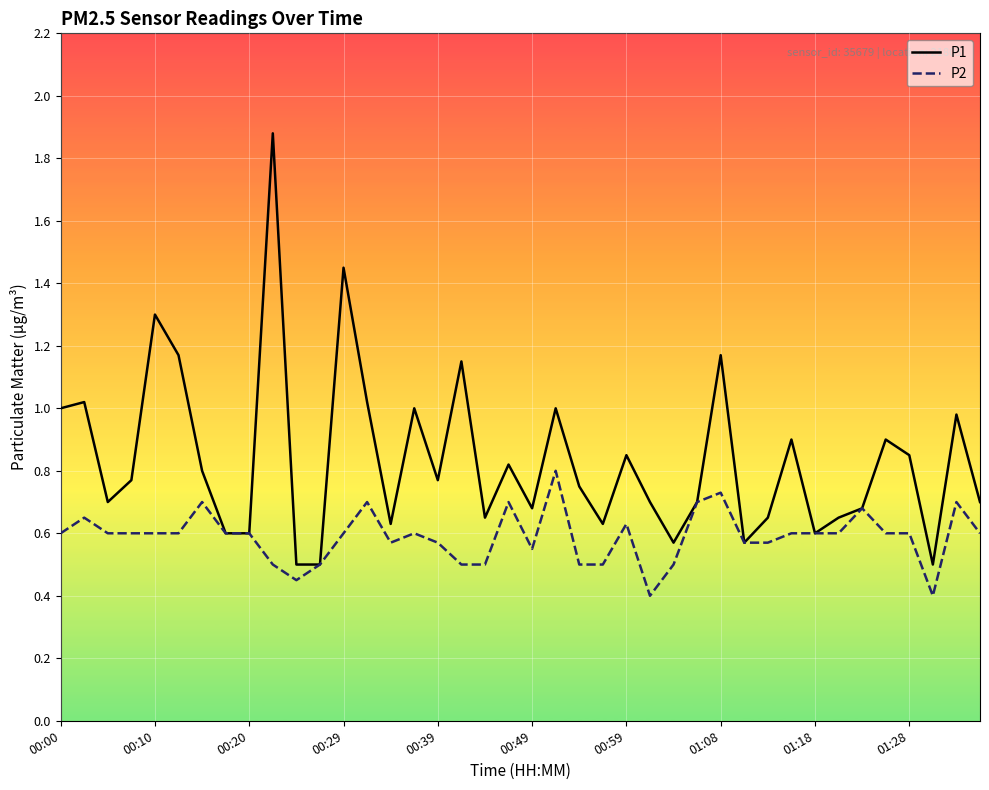

Rank the series by their maximum value, from highest to lowest.

P1, P2